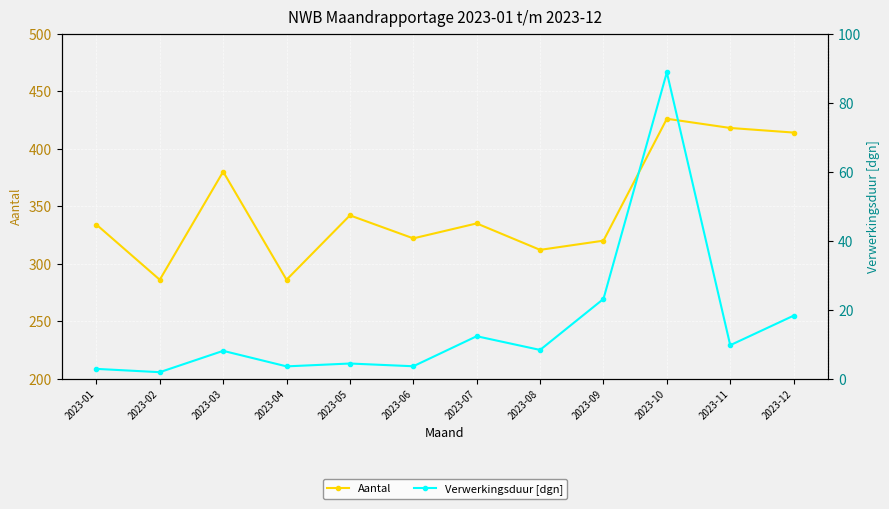

Reading right to left, transcribe all the data shown in this chart.

Aantal: 414.0	418.0	426.0	320.0	312.0	335.0	322.0	342.0	286.0	380.0	286.0	334.0
Verwerkingsduur [dgn]: 18.3	9.7	88.8	23.1	8.3	12.3	3.6	4.4	3.6	8.1	1.9	2.8